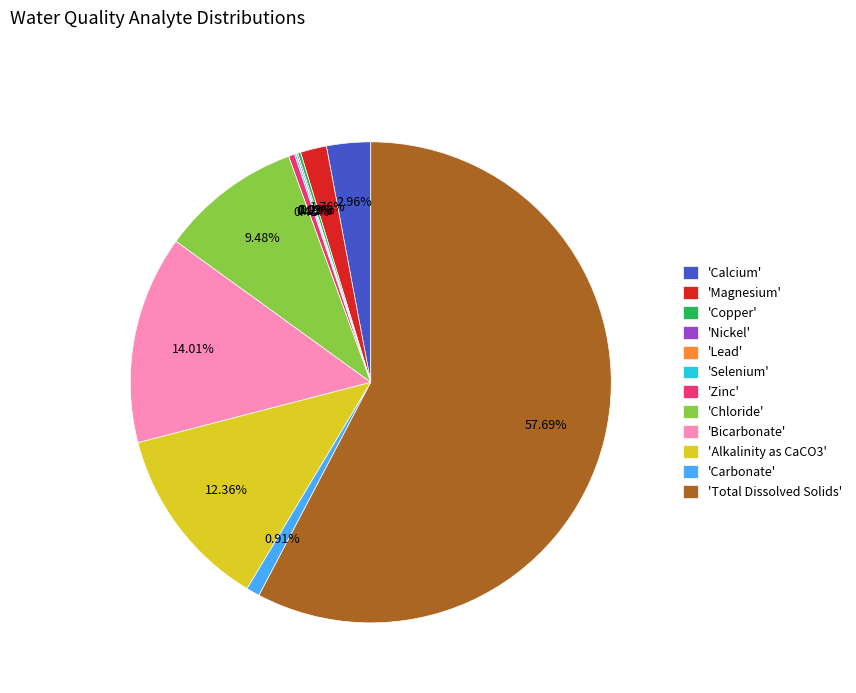

Between 'Bicarbonate' and 'Carbonate', which is larger?

'Bicarbonate'